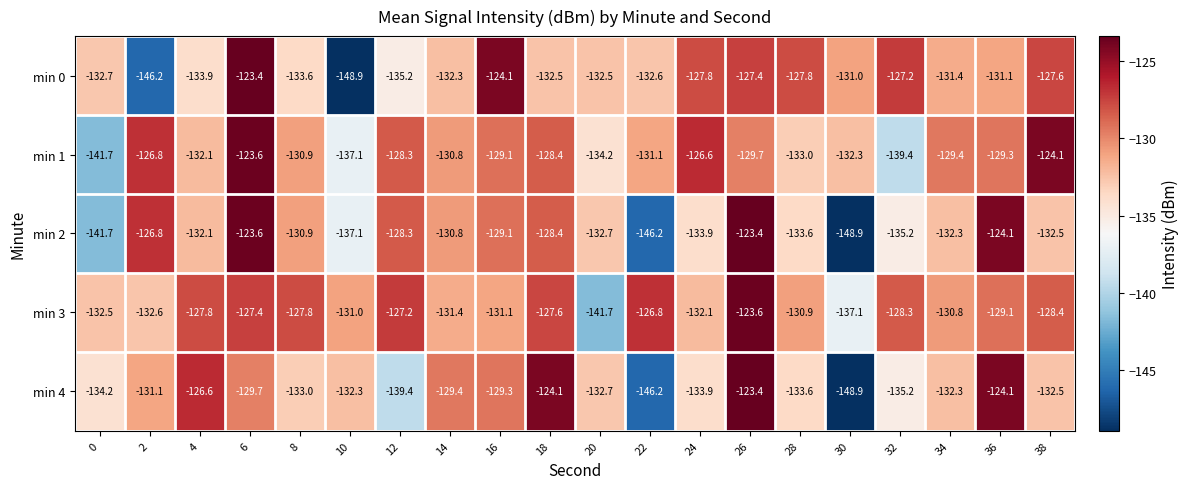

What is the minimum value for min 1?

-141.7